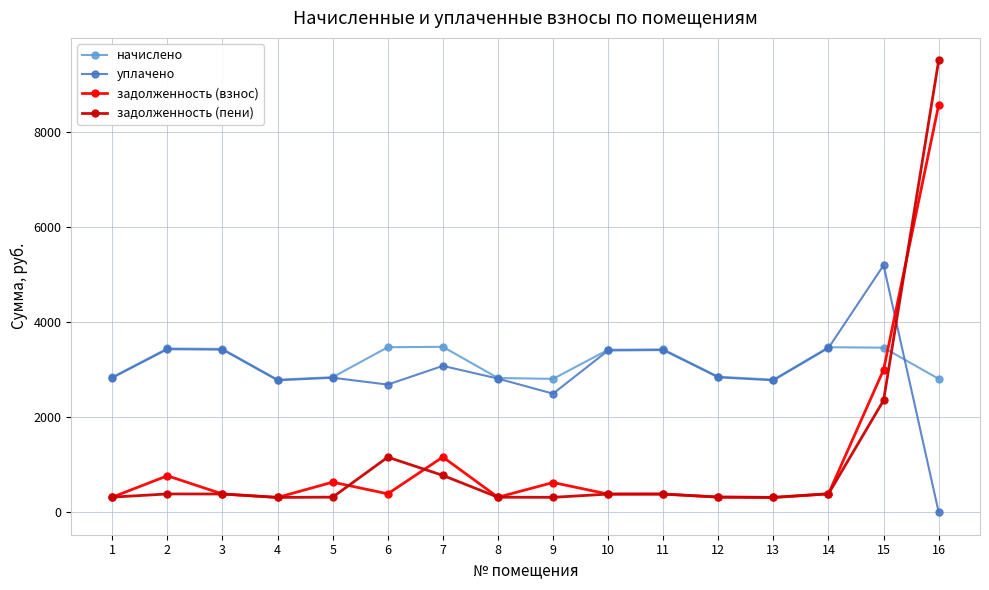

The задолженность (пени) series shows 380.0 at 10. True or false?

True